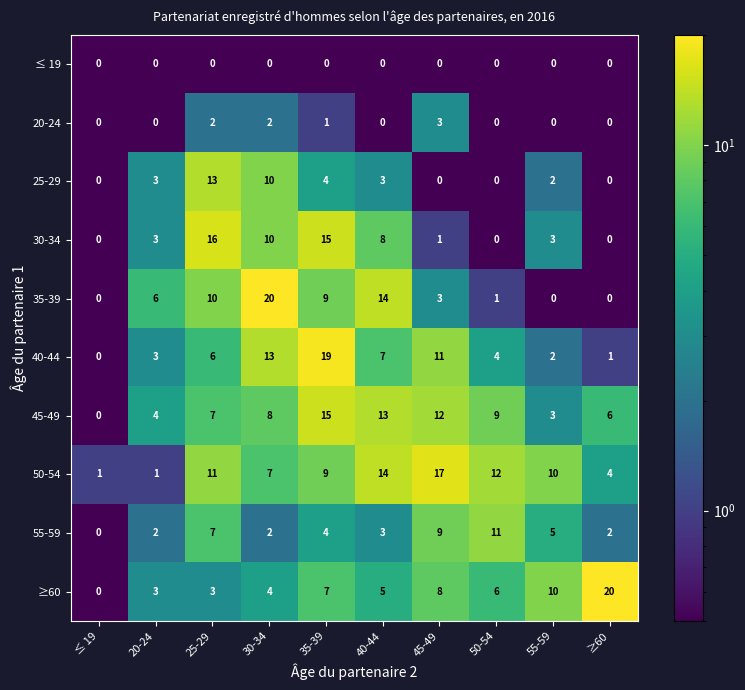

How many 20-24 values are between 0 and 2?

9